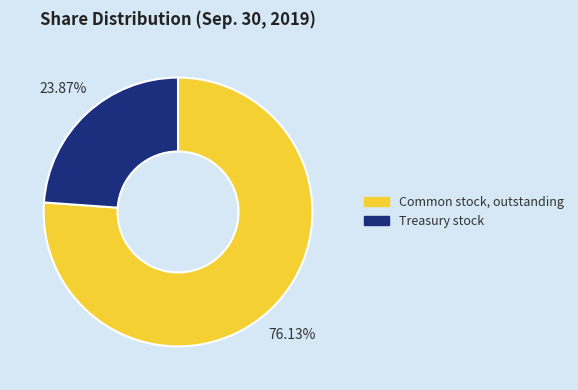

What is the smallest slice in the pie chart?

Treasury stock